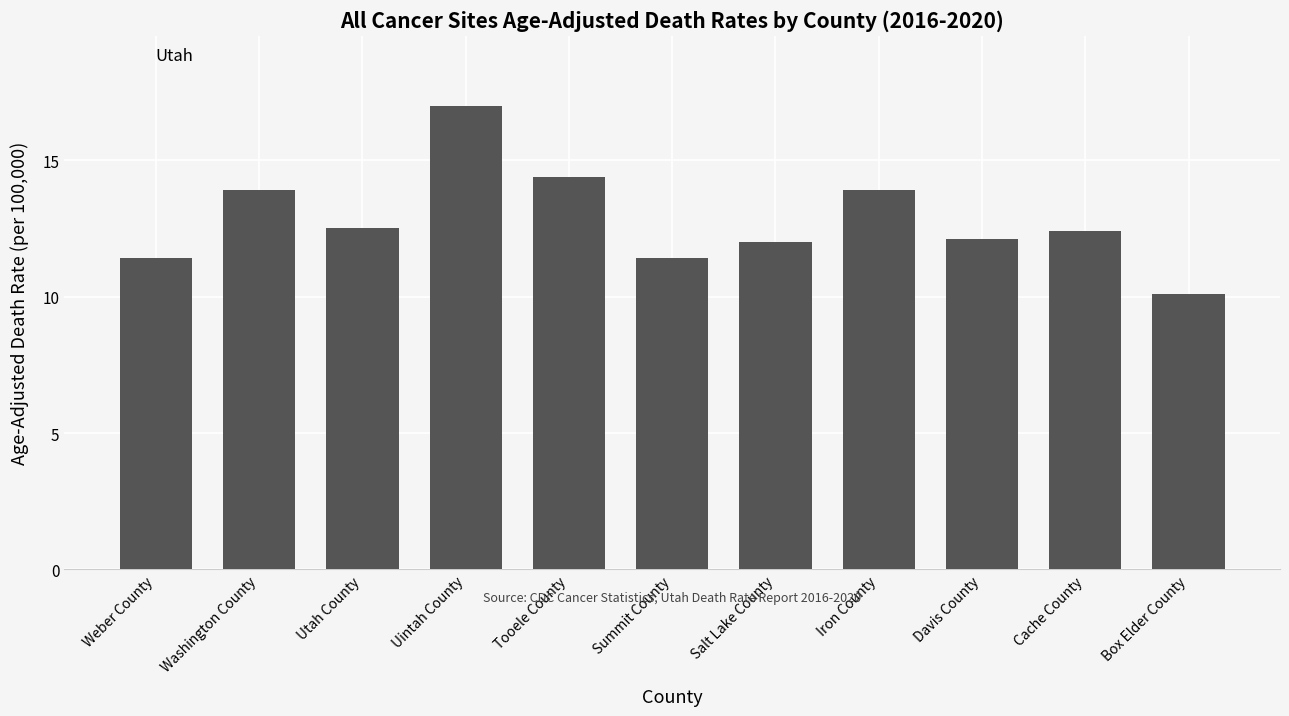

What position from the right is Utah County?

9